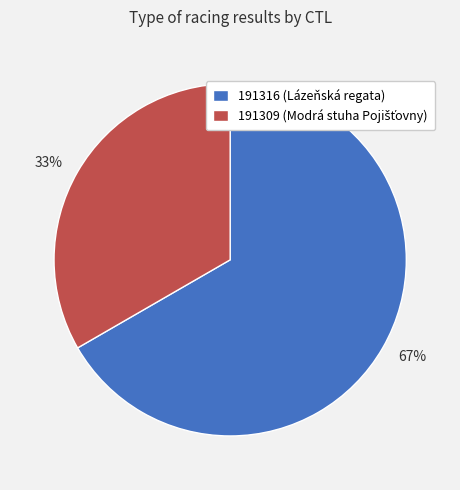

To the nearest percent, what is the average slice percentage?

50%